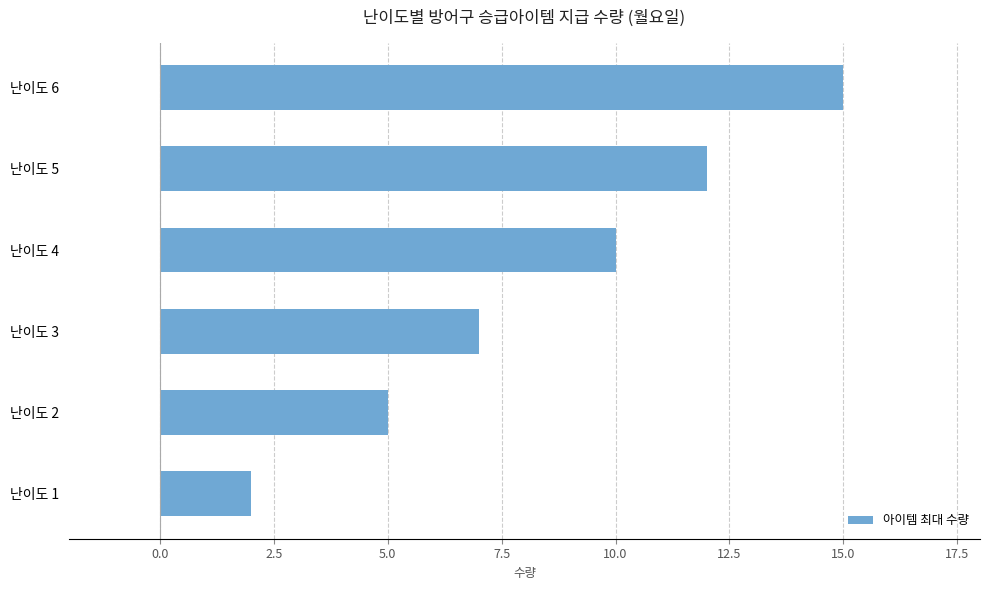

Approximately how many times larger is the value at 난이도 1 compared to 난이도 3?

0.3